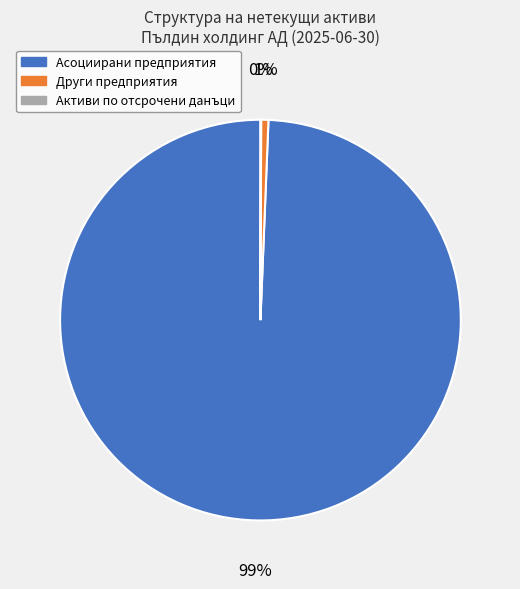

Does any single category account for the majority?

Yes